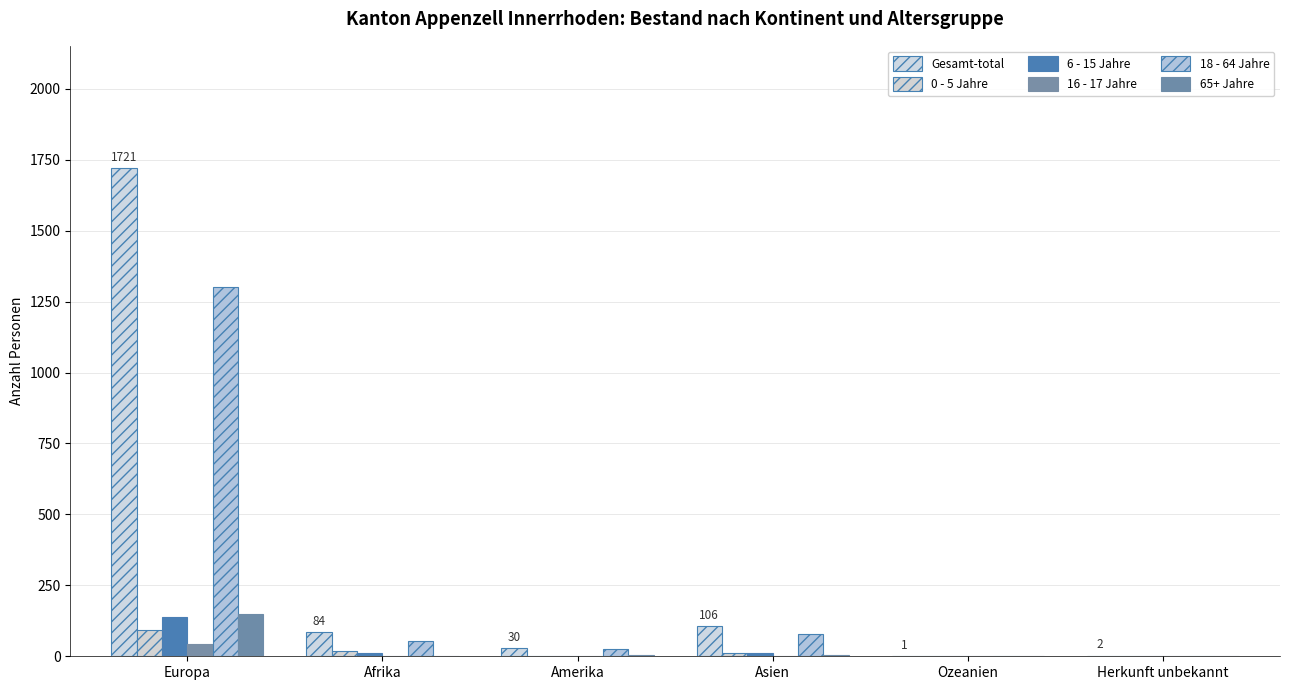

At which label does 0 - 5 Jahre first exceed 12?

Europa